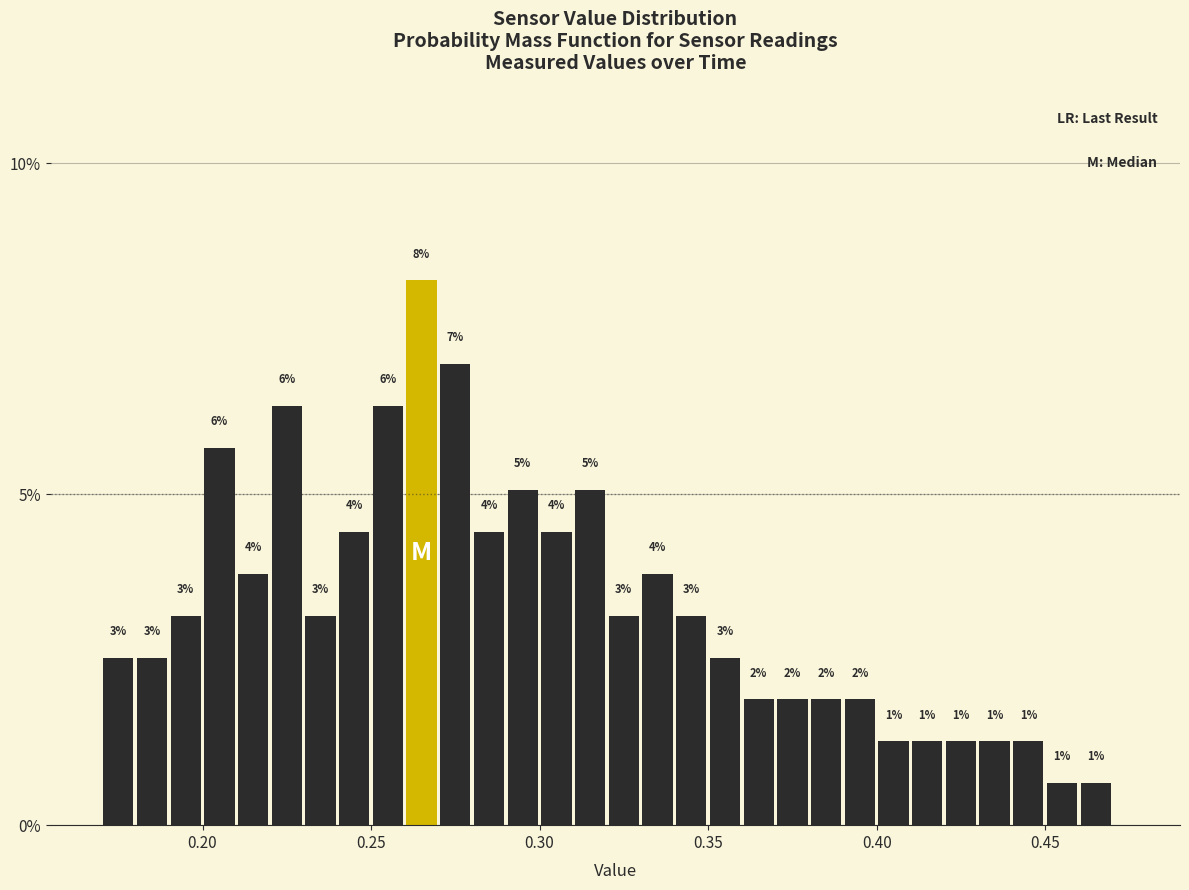

Around what value on the x-axis is the tallest bar? Give the approximate position of its centre, as read against the axis.

0.265